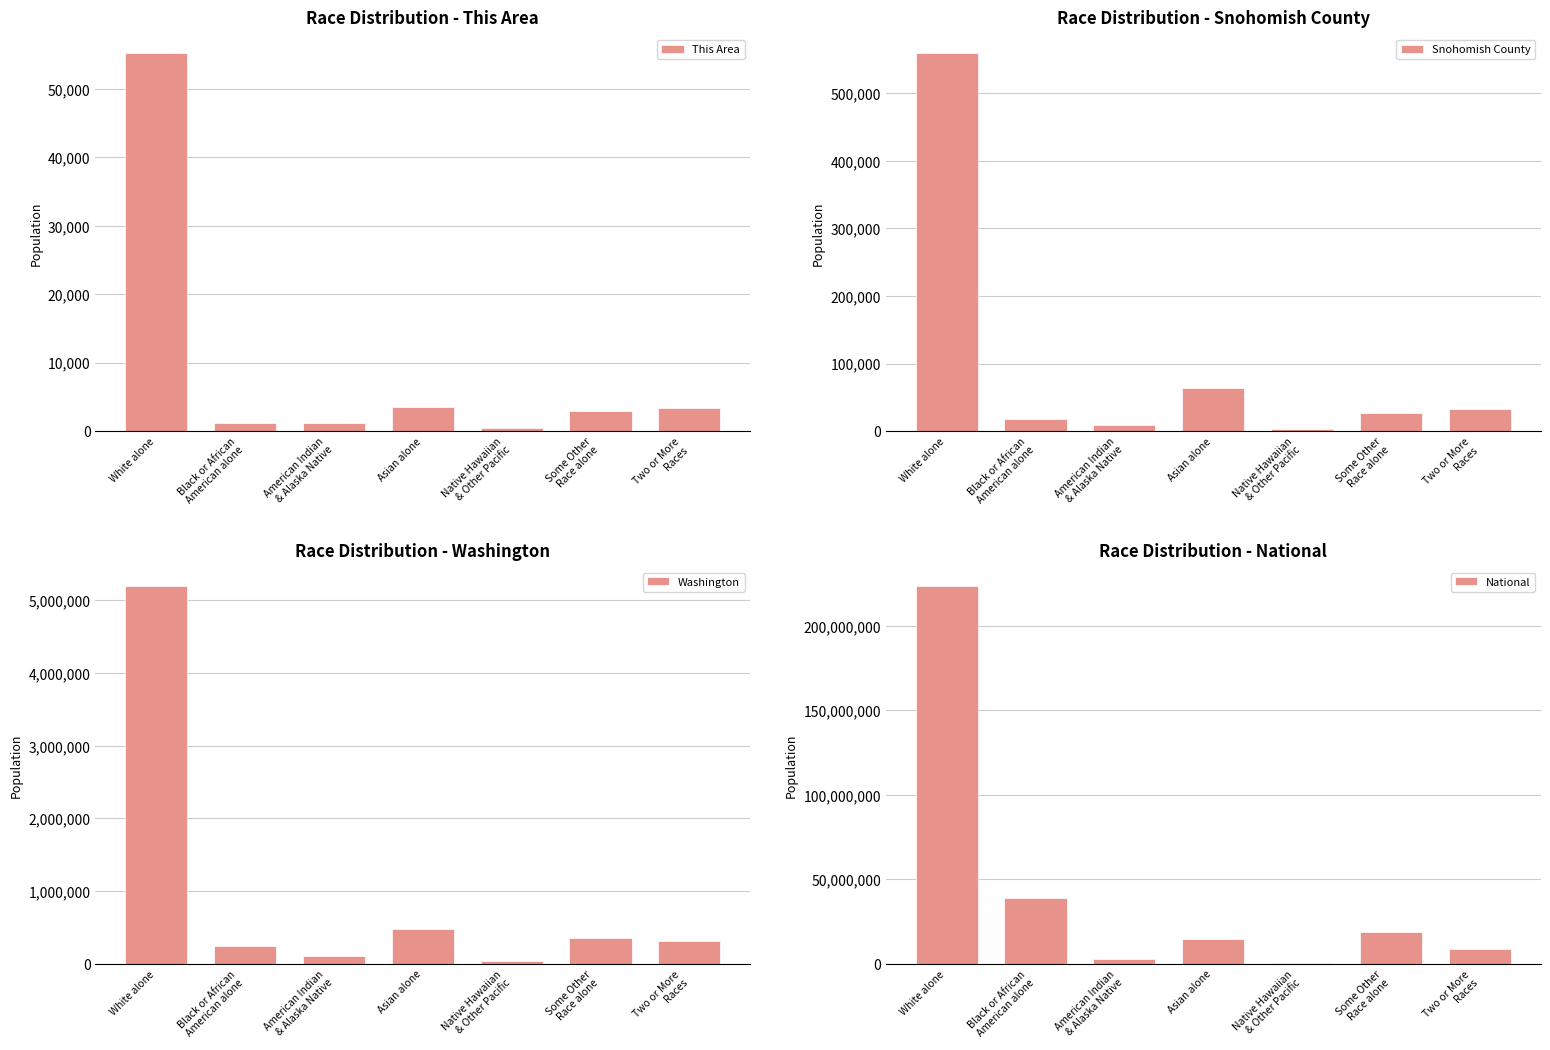

Where does the National series first go above 14674252?

White alone